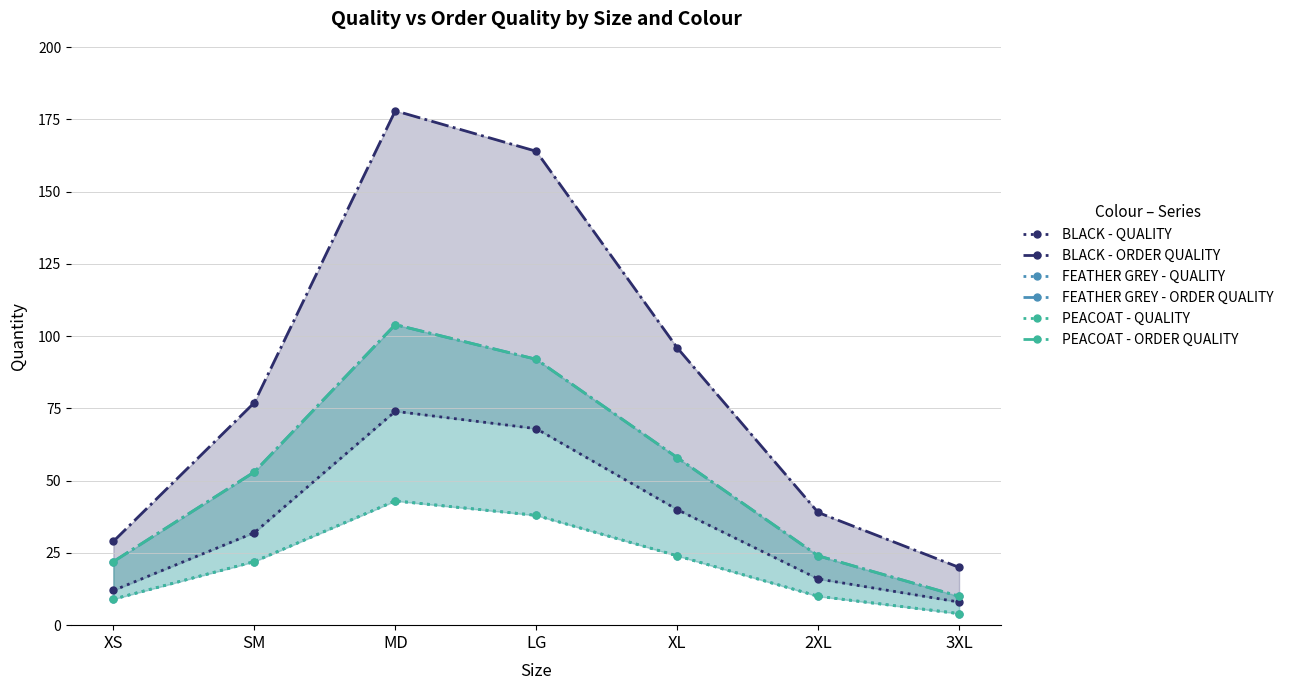

List the labels in order of PEACOAT - QUALITY value, largest first.

MD, LG, XL, SM, 2XL, XS, 3XL